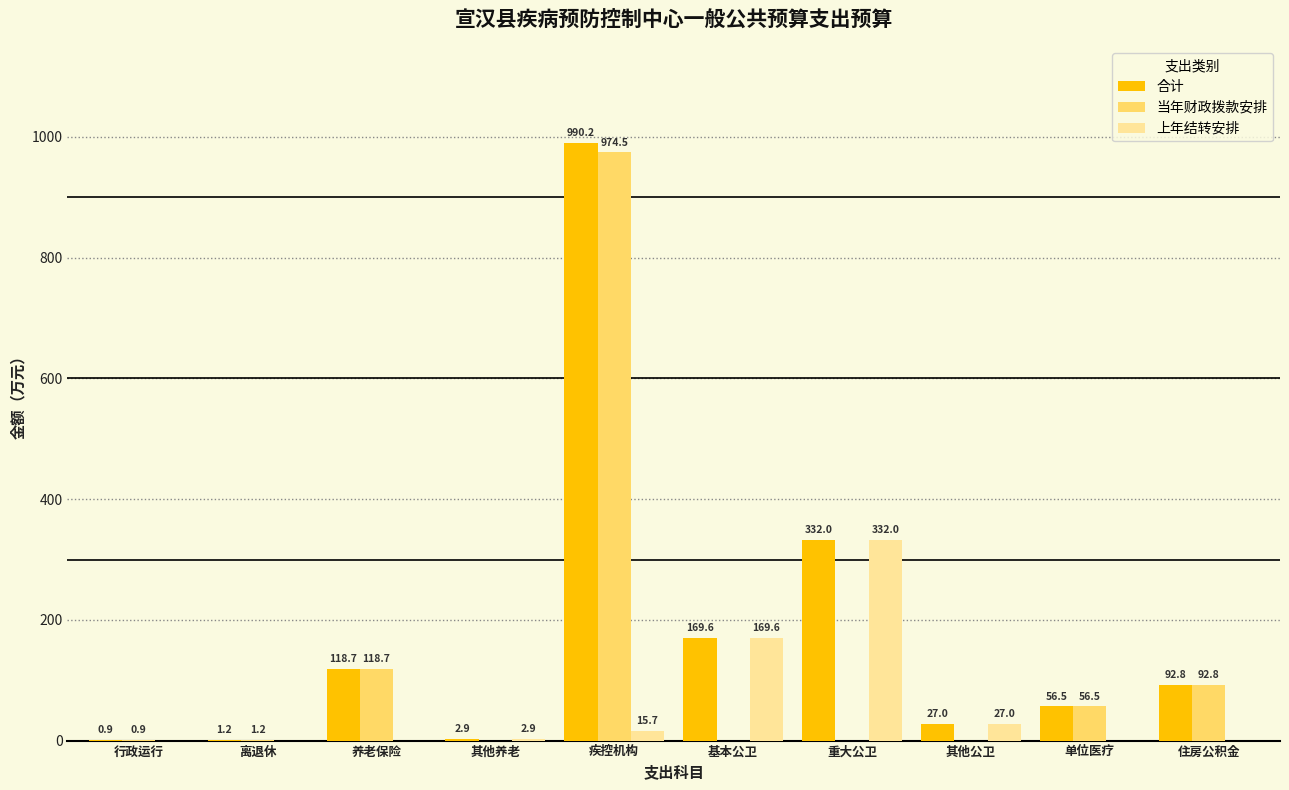

Which category has the highest value across all series?

疾控机构